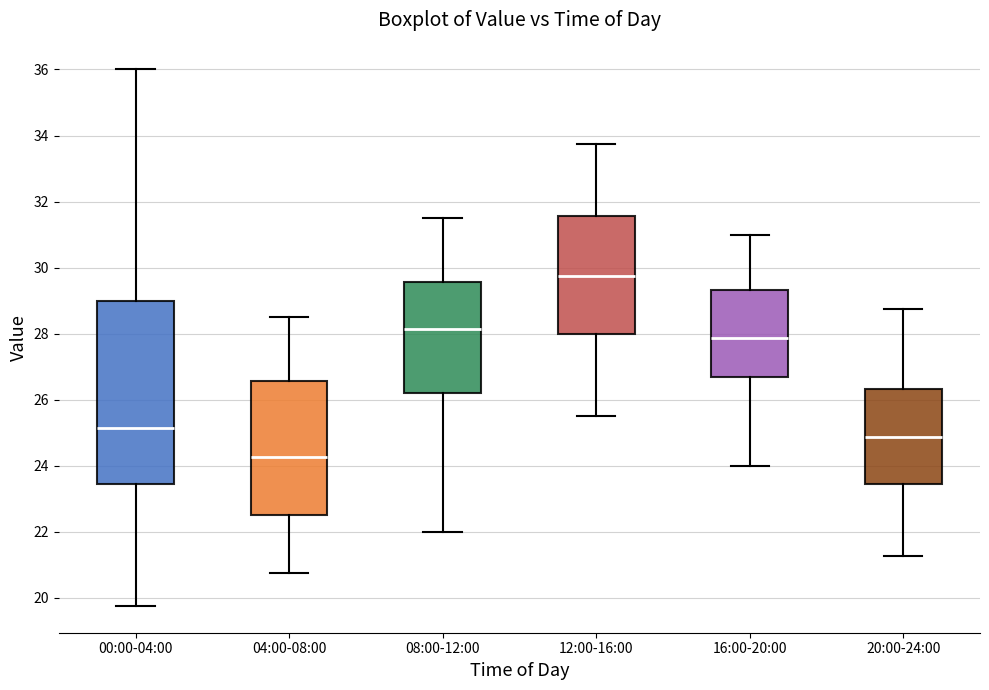

Where does the lower whisker of the box for 20:00-24:00 end on the y-axis? The values are not printed on the chart, so give them approximately, as read against the axis.

21.2